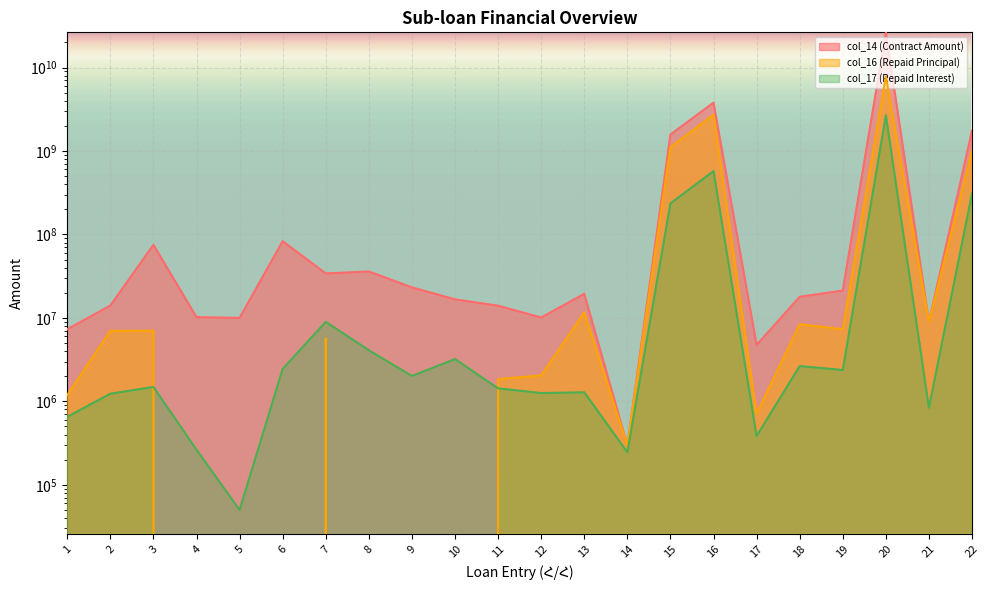

Where is the first local minimum for col_17 (Repaid Interest)?

5